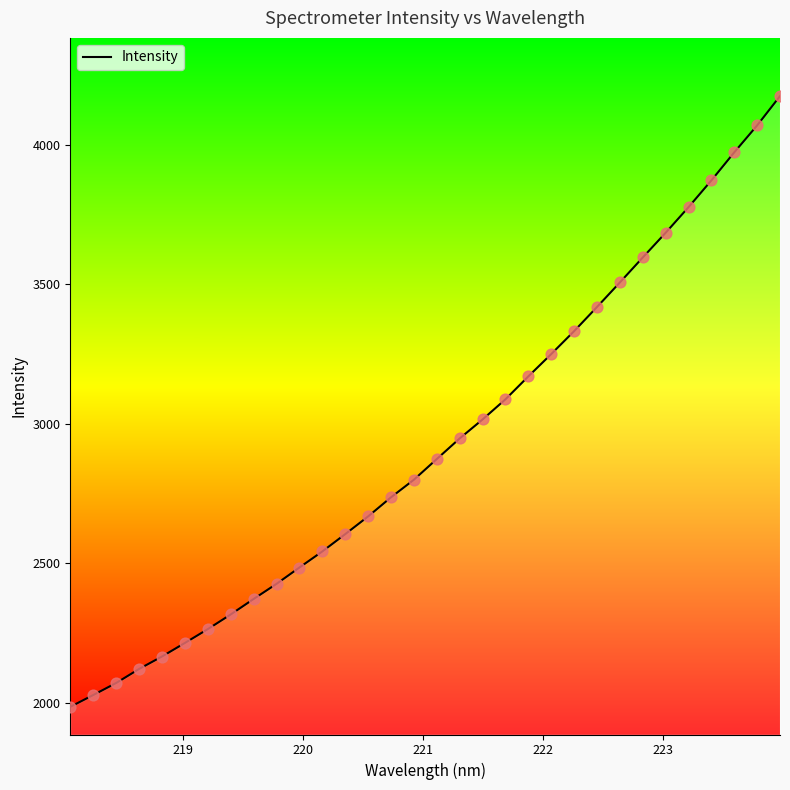

What is the difference between the maximum and minimum values?

2189.6